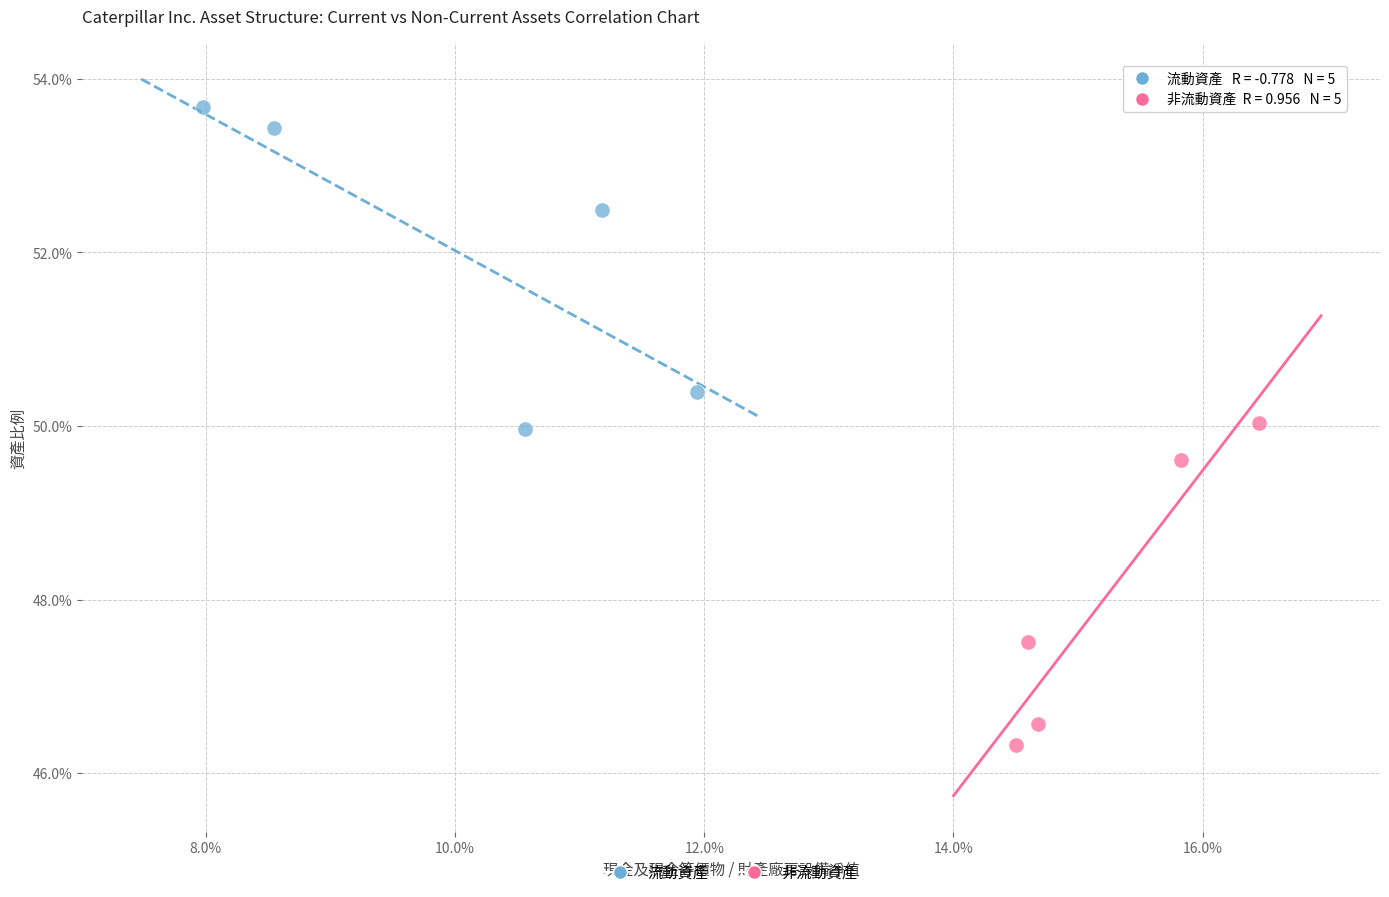

Which series reaches the maximum Y coordinate?

流動資產